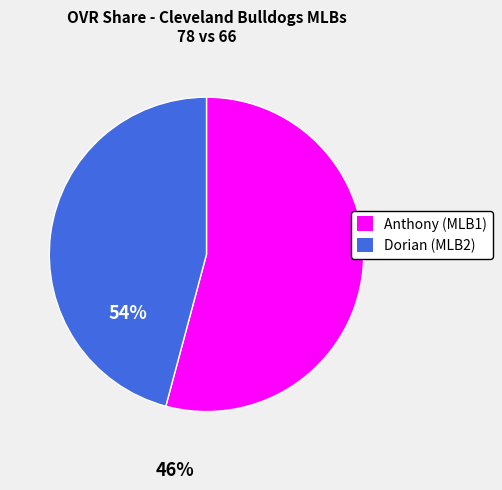

Combined, do Anthony (MLB1) and Dorian (MLB2) account for over 50%?

Yes